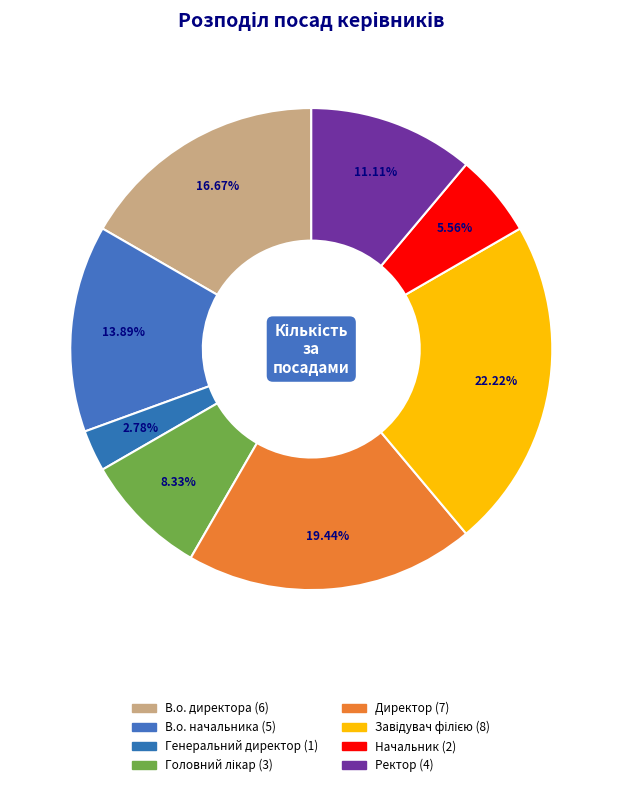

How many segments does this pie chart have?

8